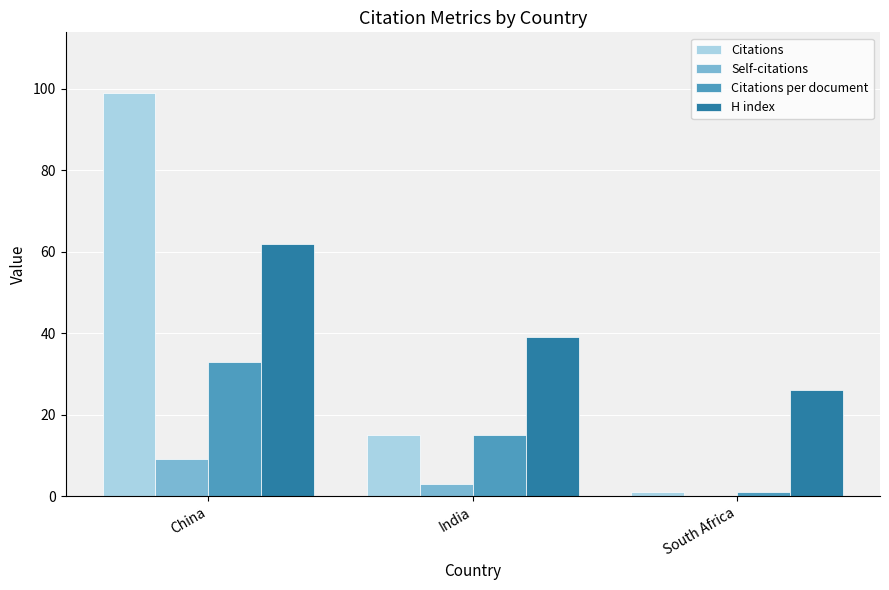

What is the maximum value for Citations?

99